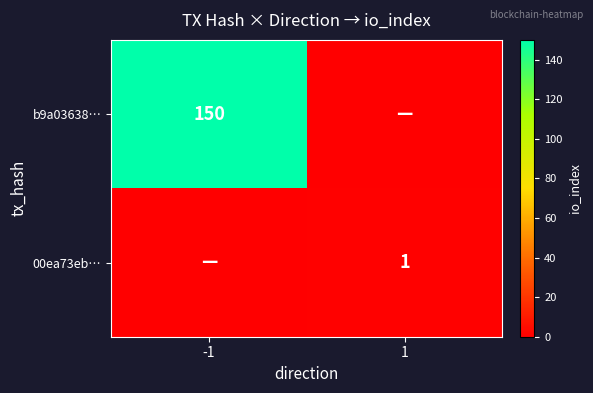

True or false: b9a03638… has a value of 210 at -1.

False